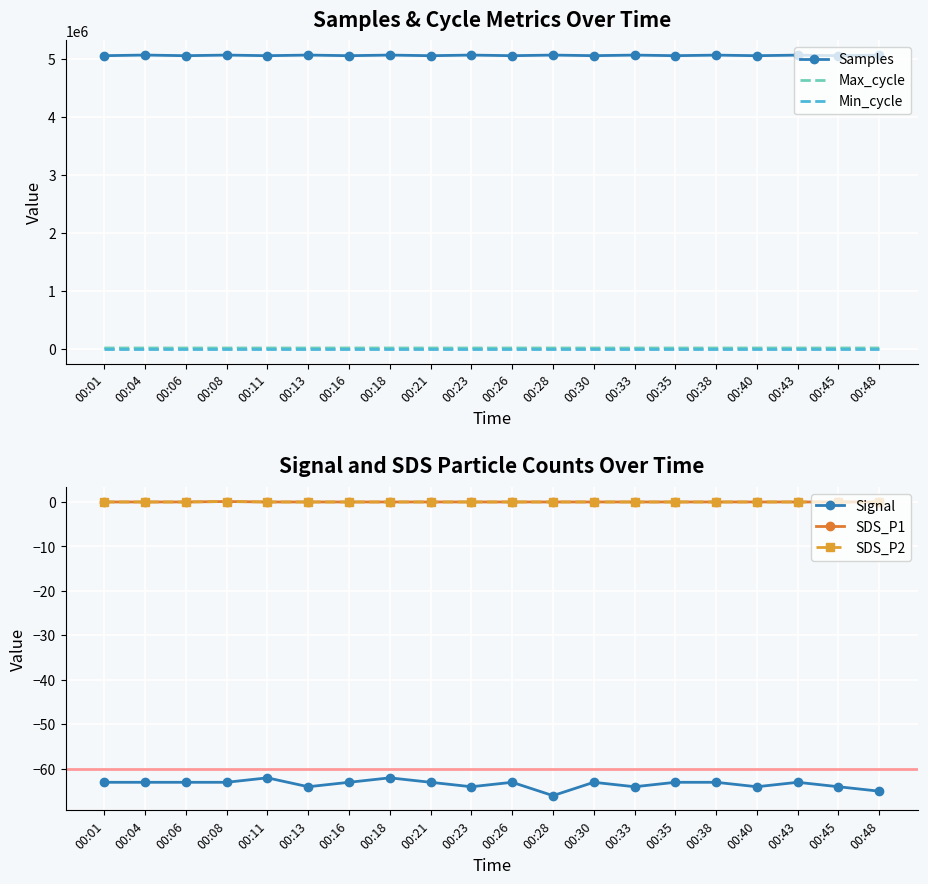

What is the spread (max minus min) of values at 00:13?

5062603.0